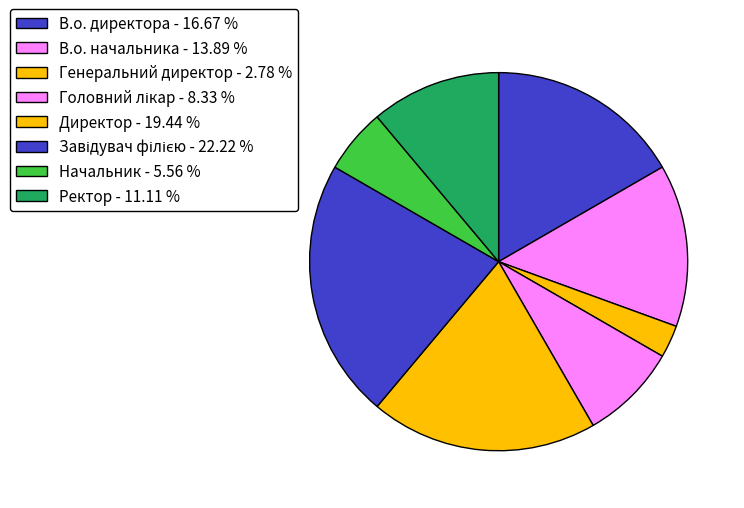

Is it true that Завідувач філією is 36% of the pie?

False